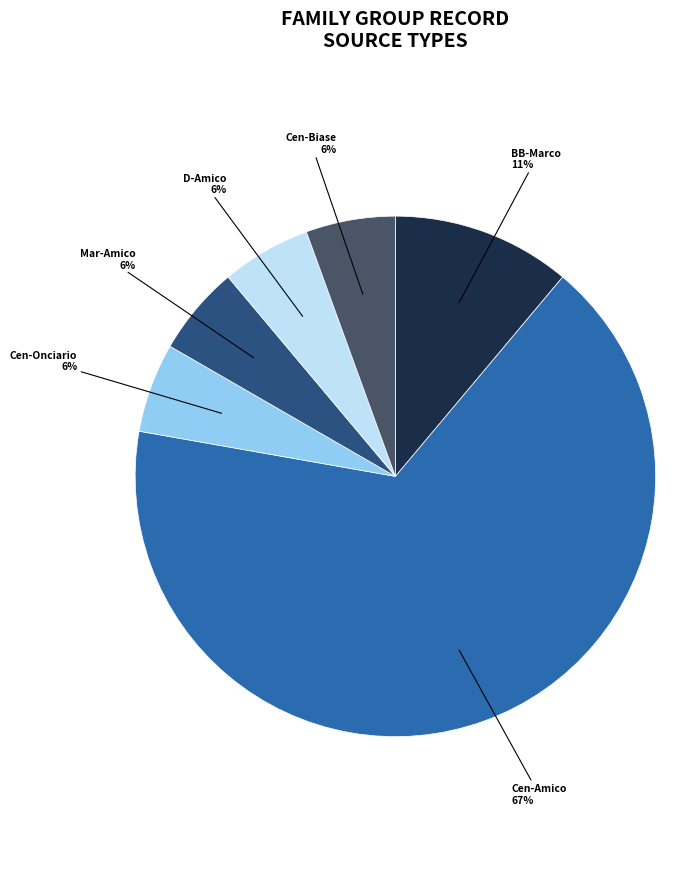

How many slices are in this pie chart?

6